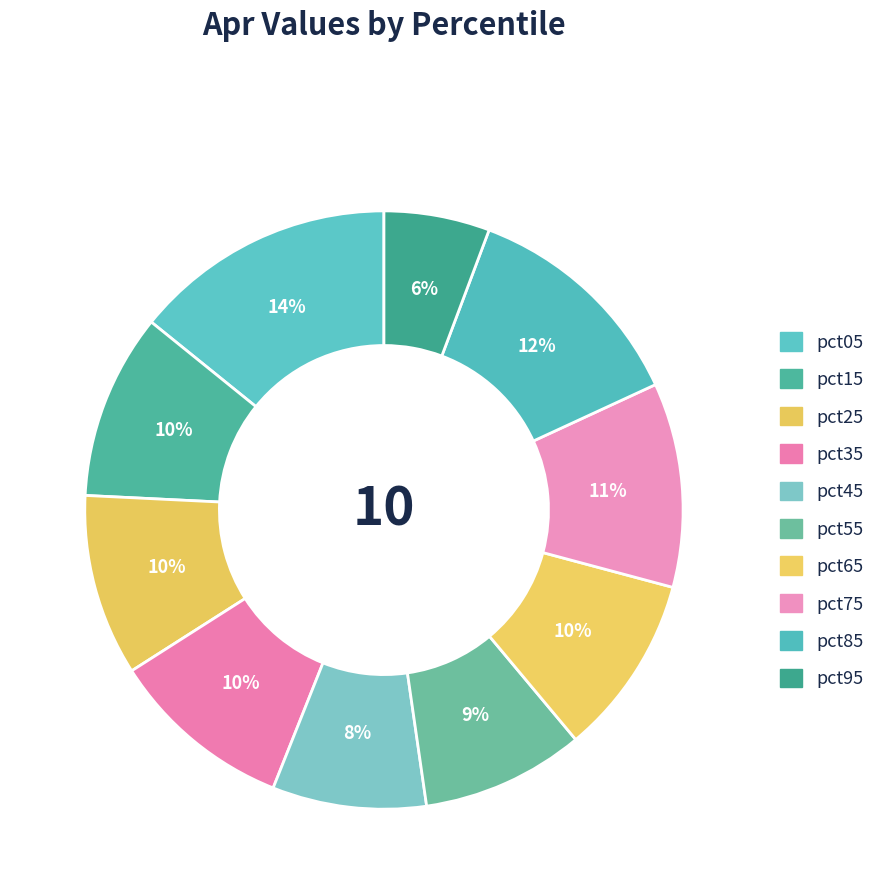

Is it true that pct75 is 1% of the pie?

False